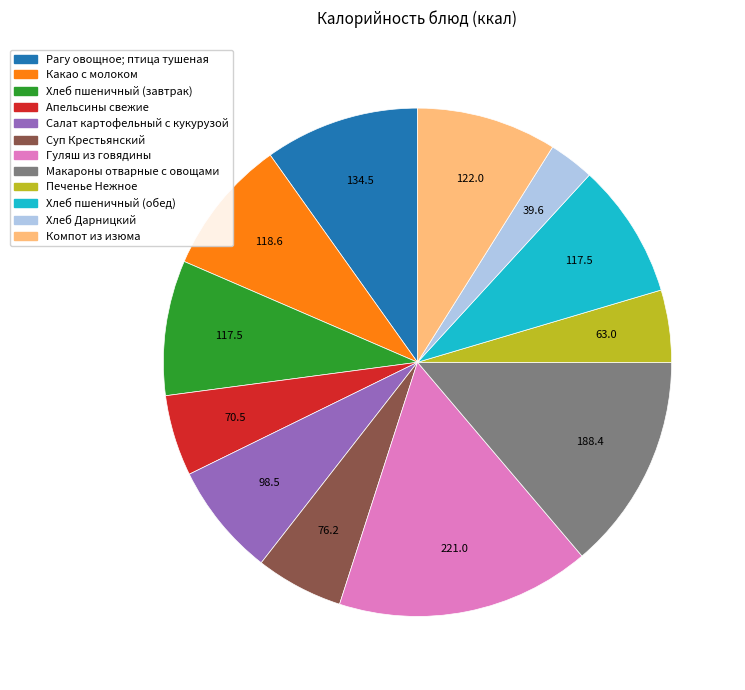

Does any single category account for the majority?

No